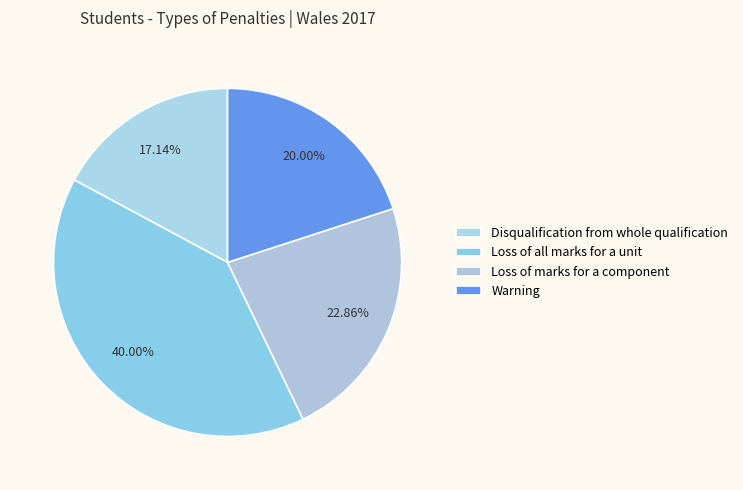

How many slices are in this pie chart?

4